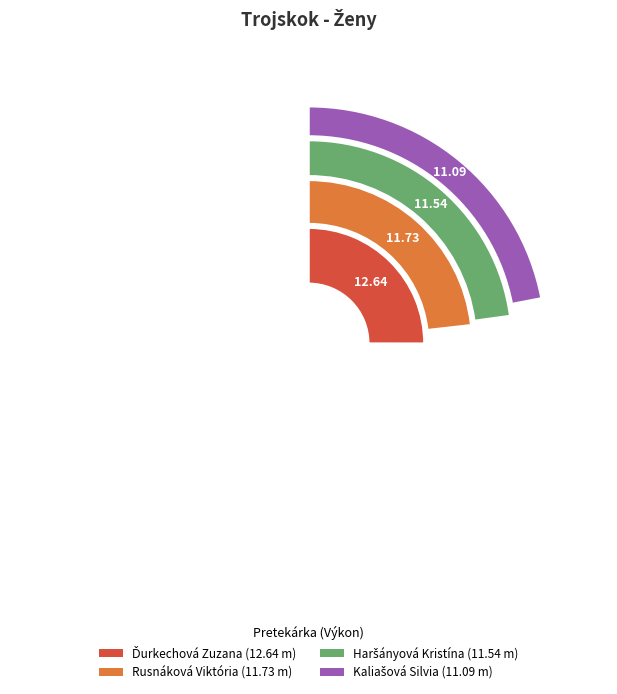

To the nearest percent, what is the average slice percentage?

25%